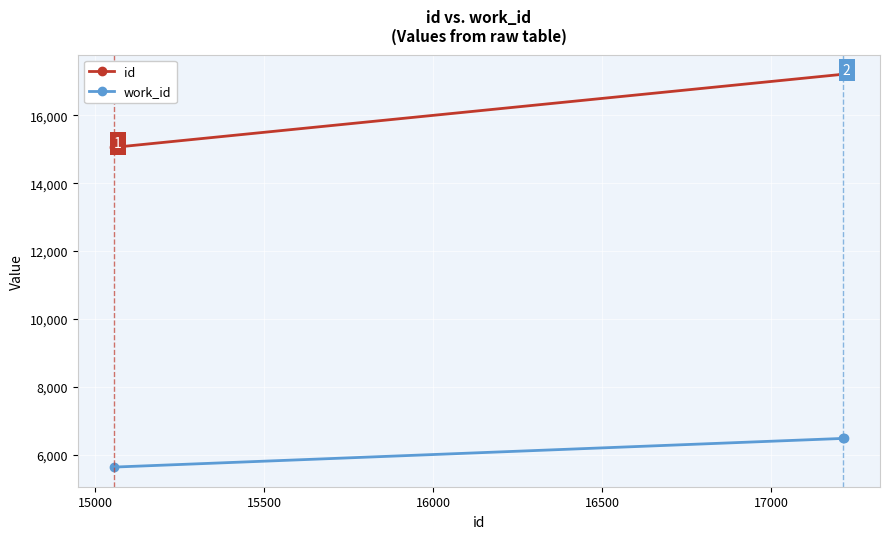

What is the average value of the id series?

16494